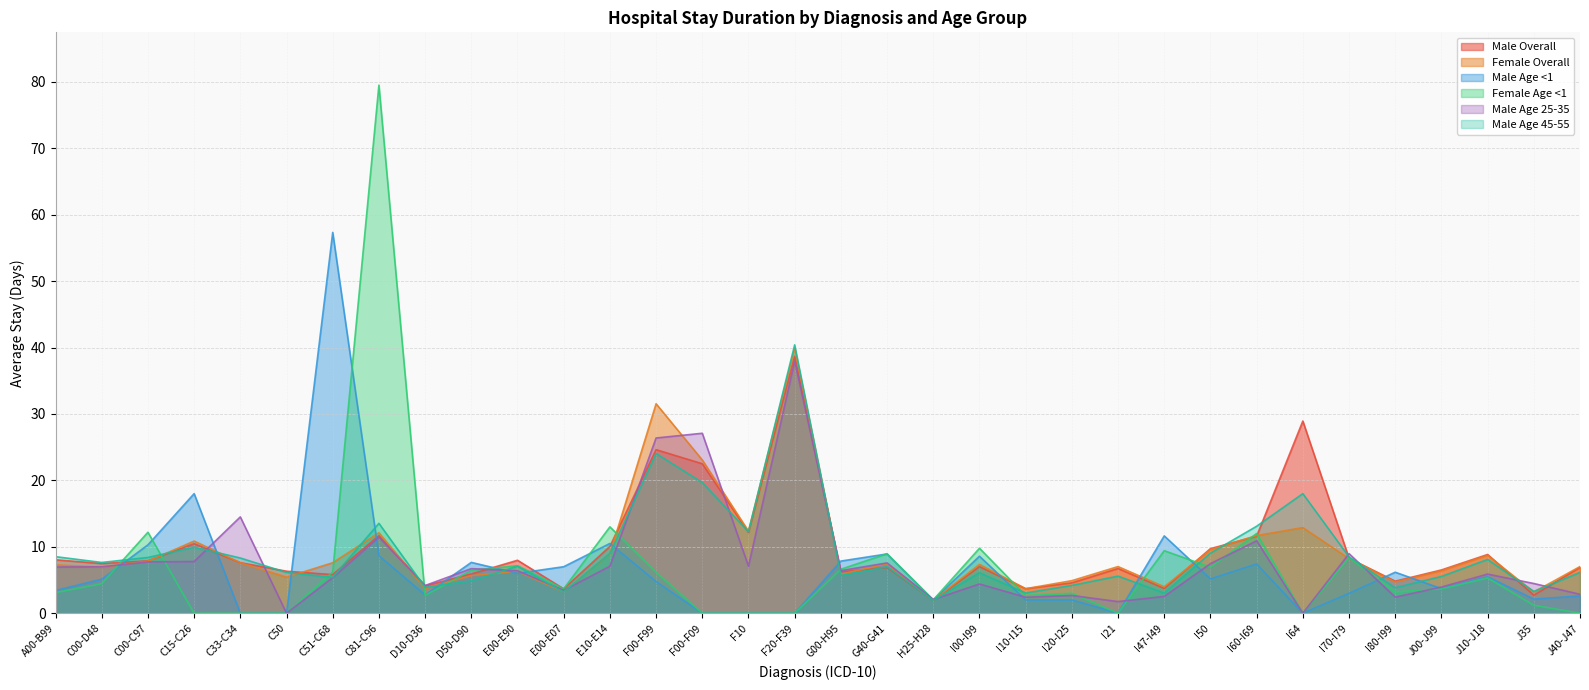

Reading right to left, transcribe all the data shown in this chart.

Male Overall: J40-J47=6.9	J35=2.7	J10-J18=8.8	J00-J99=6.5	I80-I99=4.8	I70-I79=8.3	I64=28.9	I60-I69=11.6	I50=9.7	I47-I49=3.7	I21=6.7	I20-I25=4.6	I10-I15=3.7	I00-I99=7.0	H25-H28=1.9	G40-G41=6.9	G00-H95=6.2	F20-F39=38.7	F10=12.2	F00-F09=22.5	F00-F99=24.6	E10-E14=10.1	E00-E07=3.7	E00-E90=8.0	D50-D90=5.9	D10-D36=4.1	C81-C96=11.7	C51-C68=5.8	C50=6.3	C33-C34=7.6	C15-C26=10.5	C00-C97=7.9	C00-D48=7.5	A00-B99=8.0
Female Overall: J40-J47=7.0	J35=3.2	J10-J18=8.7	J00-J99=6.4	I80-I99=4.7	I70-I79=8.2	I64=12.9	I60-I69=11.7	I50=9.6	I47-I49=4.0	I21=7.0	I20-I25=4.9	I10-I15=3.7	I00-I99=7.3	H25-H28=1.9	G40-G41=7.4	G00-H95=5.9	F20-F39=39.9	F10=12.4	F00-F09=23.1	F00-F99=31.5	E10-E14=8.9	E00-E07=3.2	E00-E90=6.3	D50-D90=5.7	D10-D36=3.7	C81-C96=12.1	C51-C68=7.6	C50=5.4	C33-C34=7.6	C15-C26=10.9	C00-C97=7.8	C00-D48=6.9	A00-B99=7.3
Male Age <1: J40-J47=2.6	J35=2.1	J10-J18=5.5	J00-J99=3.7	I80-I99=6.2	I70-I79=3.0	I64=0.0	I60-I69=7.4	I50=5.2	I47-I49=11.6	I21=0.0	I20-I25=2.0	I10-I15=2.0	I00-I99=8.6	H25-H28=2.0	G40-G41=8.9	G00-H95=7.8	F20-F39=0.0	F10=0.0	F00-F09=0.0	F00-F99=4.8	E10-E14=10.5	E00-E07=7.0	E00-E90=6.0	D50-D90=7.7	D10-D36=2.8	C81-C96=8.7	C51-C68=57.3	C50=0.0	C33-C34=0.0	C15-C26=18.0	C00-C97=10.3	C00-D48=5.1	A00-B99=3.4
Female Age <1: J40-J47=0.0	J35=1.2	J10-J18=5.3	J00-J99=3.6	I80-I99=3.2	I70-I79=8.3	I64=0.0	I60-I69=12.0	I50=6.9	I47-I49=9.4	I21=0.0	I20-I25=3.0	I10-I15=2.7	I00-I99=9.8	H25-H28=2.0	G40-G41=8.9	G00-H95=6.6	F20-F39=0.0	F10=0.0	F00-F09=0.0	F00-F99=6.2	E10-E14=13.0	E00-E07=3.7	E00-E90=7.2	D50-D90=6.5	D10-D36=2.7	C81-C96=79.5	C51-C68=6.2	C50=0.0	C33-C34=0.0	C15-C26=0.0	C00-C97=12.2	C00-D48=4.4	A00-B99=3.1
Male Age 25-35: J40-J47=2.9	J35=4.5	J10-J18=5.9	J00-J99=3.9	I80-I99=2.4	I70-I79=9.0	I64=0.0	I60-I69=10.9	I50=7.5	I47-I49=2.5	I21=1.8	I20-I25=2.7	I10-I15=2.4	I00-I99=4.4	H25-H28=2.1	G40-G41=7.6	G00-H95=6.4	F20-F39=38.0	F10=7.1	F00-F09=27.1	F00-F99=26.4	E10-E14=7.1	E00-E07=3.4	E00-E90=6.4	D50-D90=6.7	D10-D36=4.2	C81-C96=11.4	C51-C68=5.3	C50=0.0	C33-C34=14.5	C15-C26=7.8	C00-C97=7.7	C00-D48=7.0	A00-B99=7.0
Male Age 45-55: J40-J47=6.1	J35=3.3	J10-J18=8.1	J00-J99=5.5	I80-I99=3.8	I70-I79=8.5	I64=18.0	I60-I69=13.1	I50=9.0	I47-I49=3.0	I21=5.6	I20-I25=4.2	I10-I15=3.0	I00-I99=6.1	H25-H28=1.9	G40-G41=7.0	G00-H95=5.7	F20-F39=40.4	F10=12.3	F00-F09=19.7	F00-F99=24.0	E10-E14=9.0	E00-E07=3.2	E00-E90=7.1	D50-D90=4.9	D10-D36=3.9	C81-C96=13.5	C51-C68=5.4	C50=6.1	C33-C34=8.3	C15-C26=9.9	C00-C97=8.4	C00-D48=7.6	A00-B99=8.5